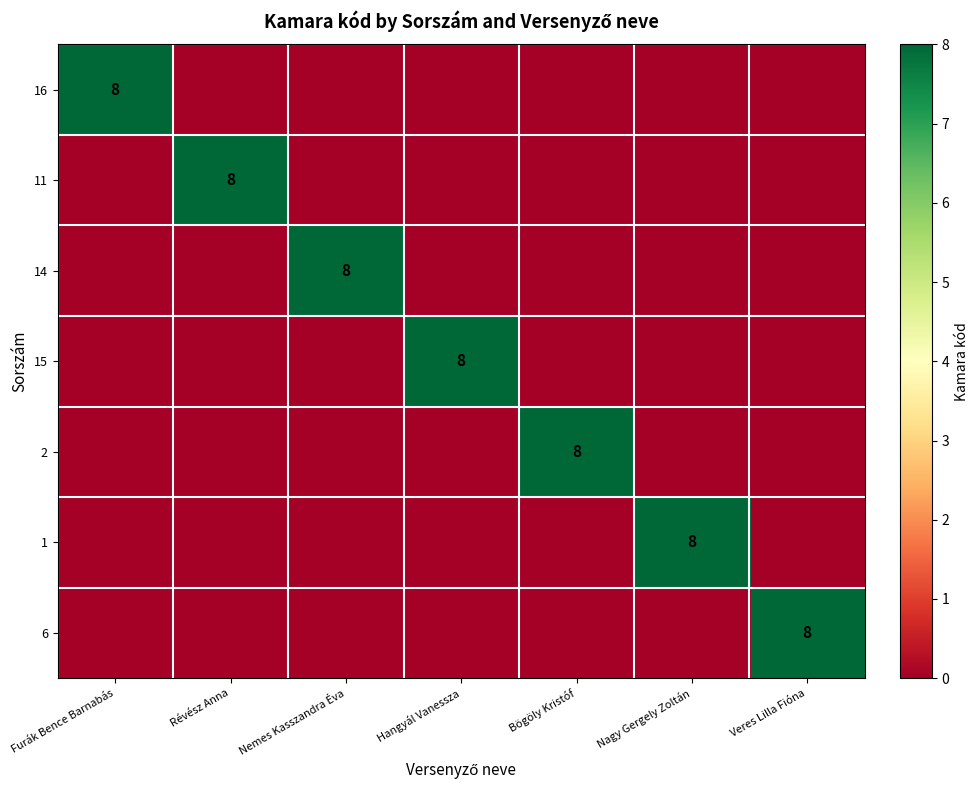

The value of 2 at Bögöly Kristóf is 8. True or false?

True